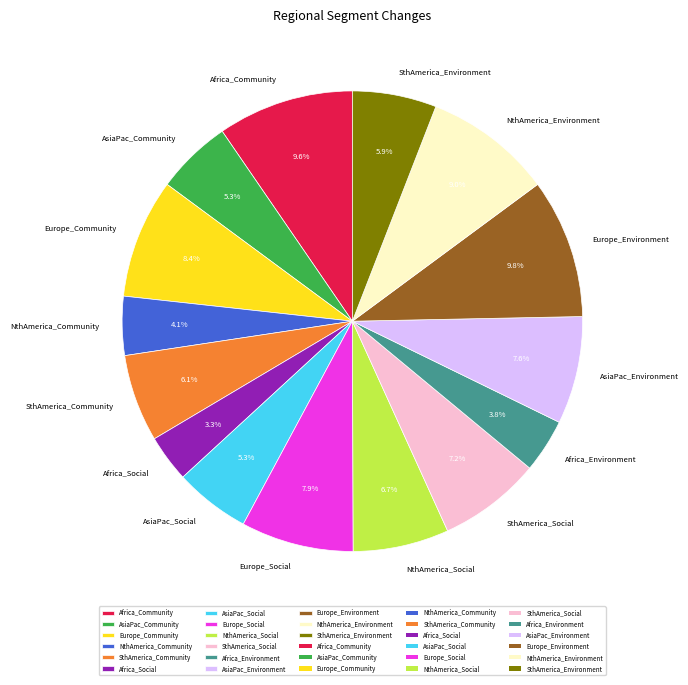

True or false: Europe_Social accounts for 8% of the total.

True